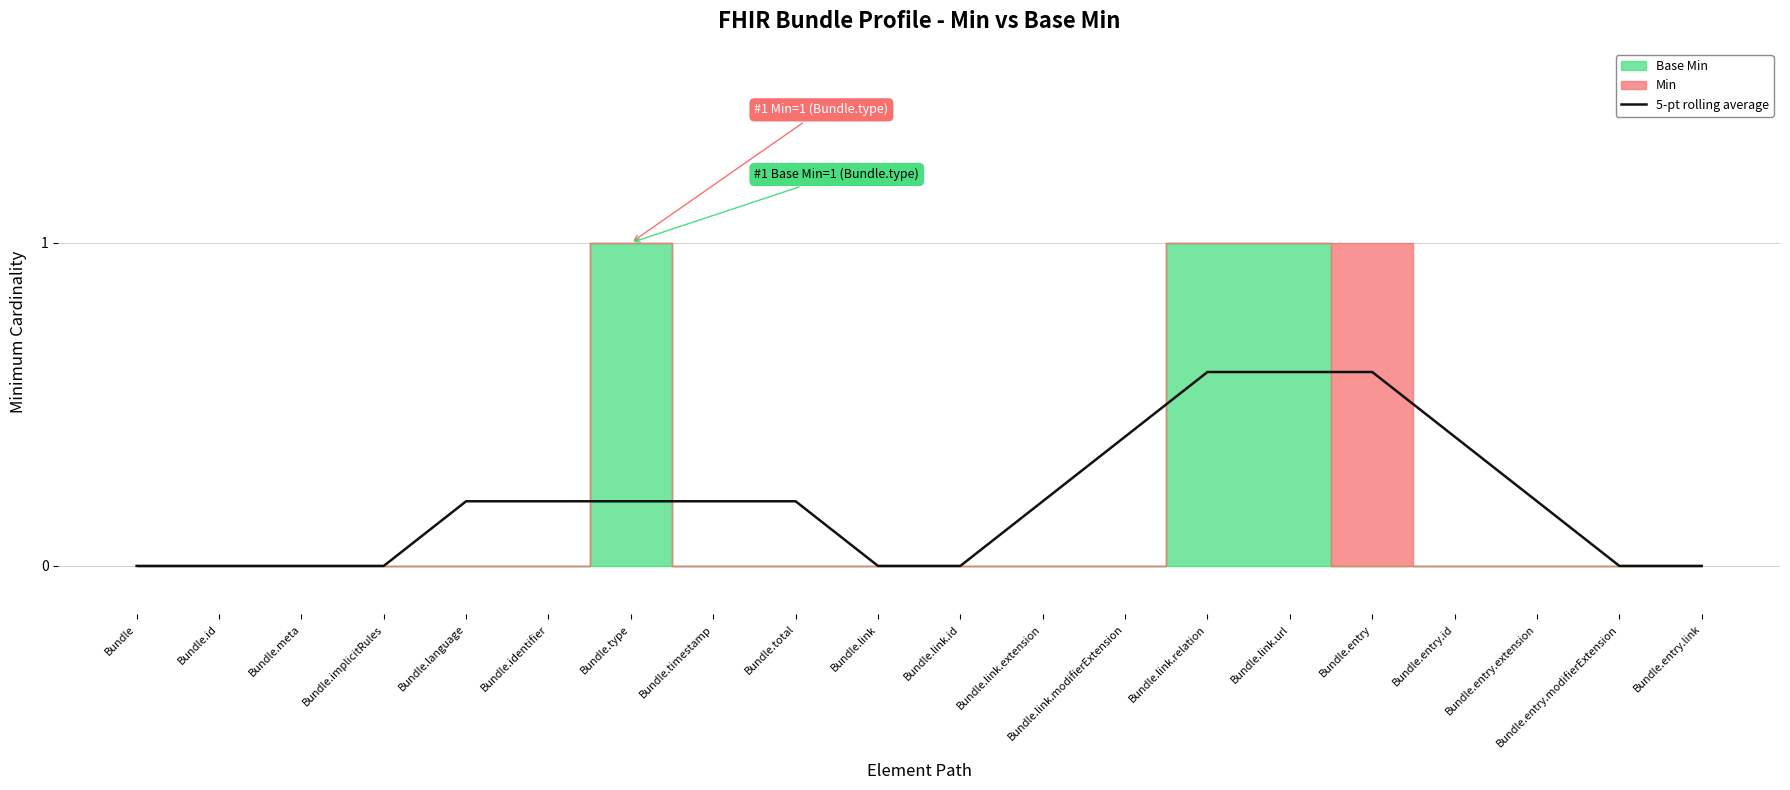

True or false: the data shows 0.0 at Bundle.entry.modifierExtension.

True